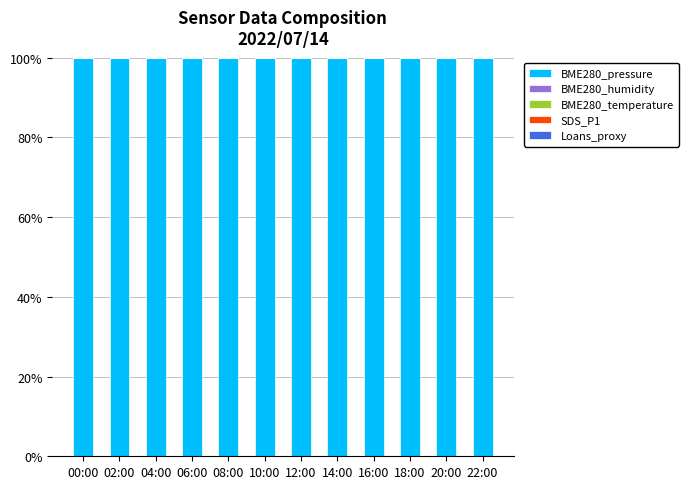

The BME280_pressure series shows 59.4 at 16:00. True or false?

False